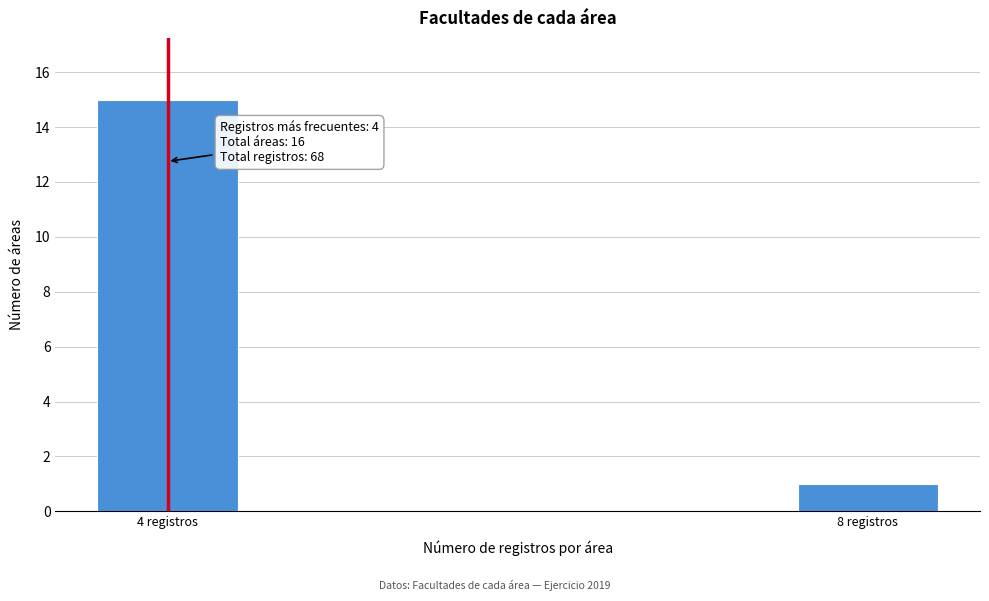

Reading left to right, extract all data points from this chart.

15	1